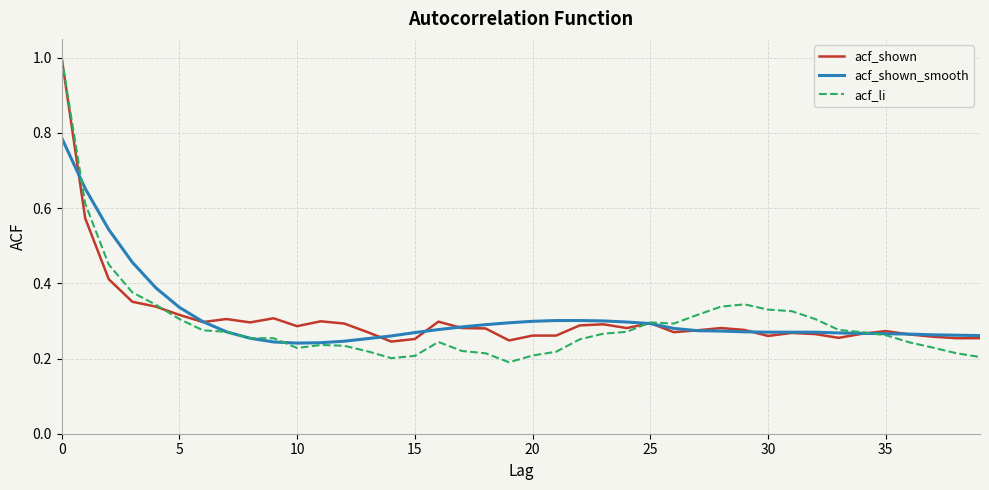

Which series has the largest range (max minus min)?

acf_li